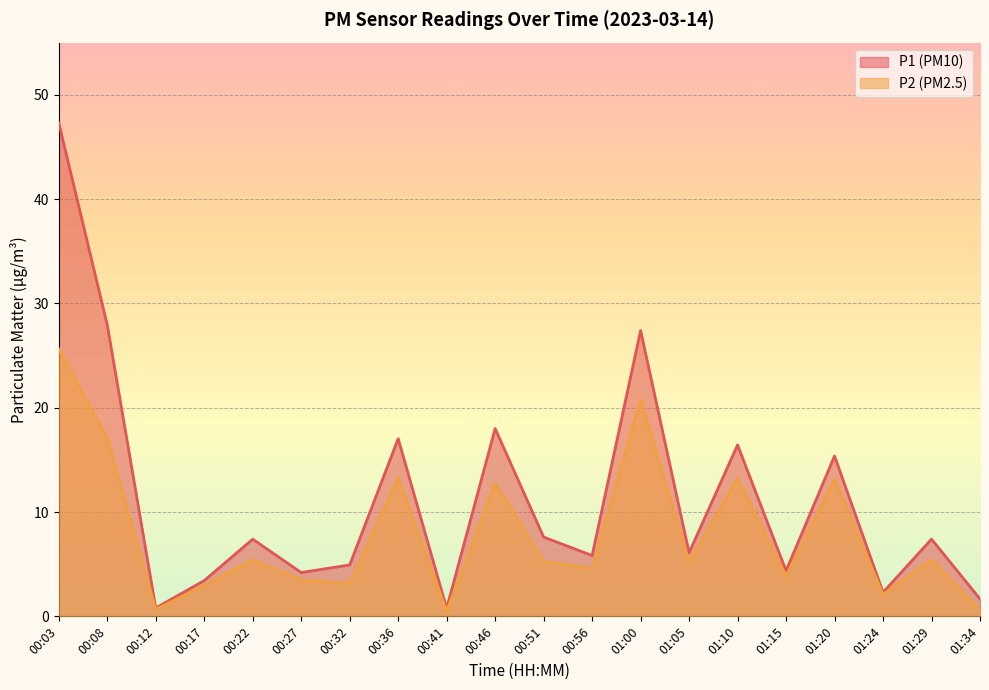

What is the value of the P1 point at the 14th from the left?

6.1